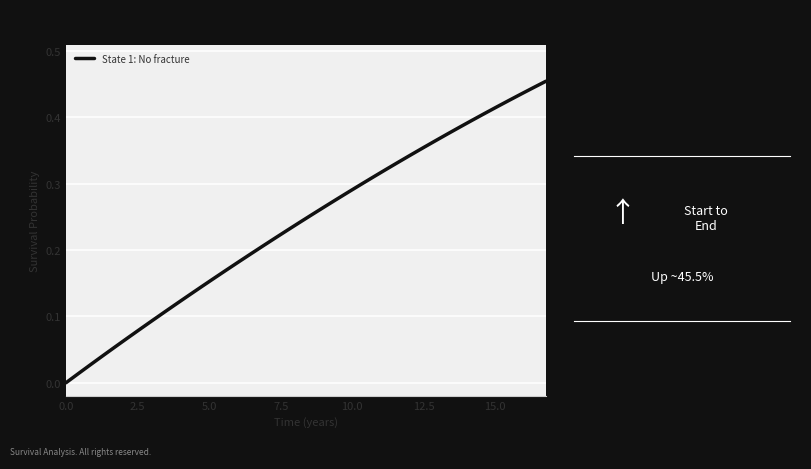

How many lines are shown in the chart?

1